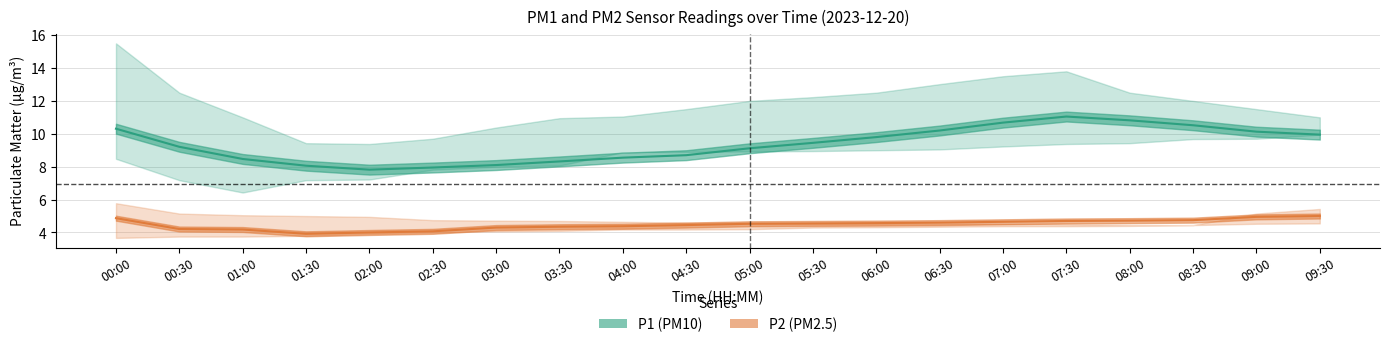

At how many categories does at least one series exceed 6?

20